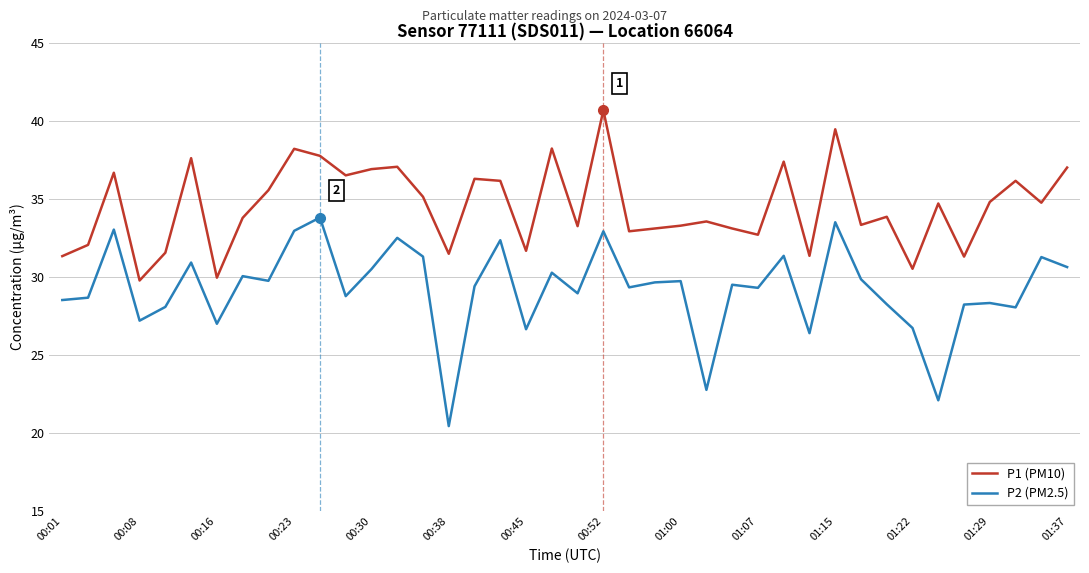

What is the lowest value of the P1 (PM10) series?

29.8